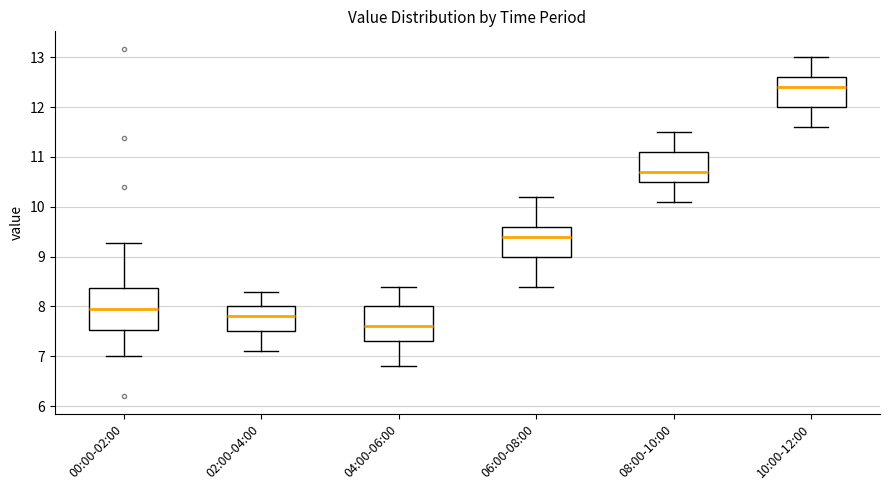

Where does the upper whisker of the box for 00:00-02:00 end on the y-axis? The values are not printed on the chart, so give them approximately, as read against the axis.

9.3